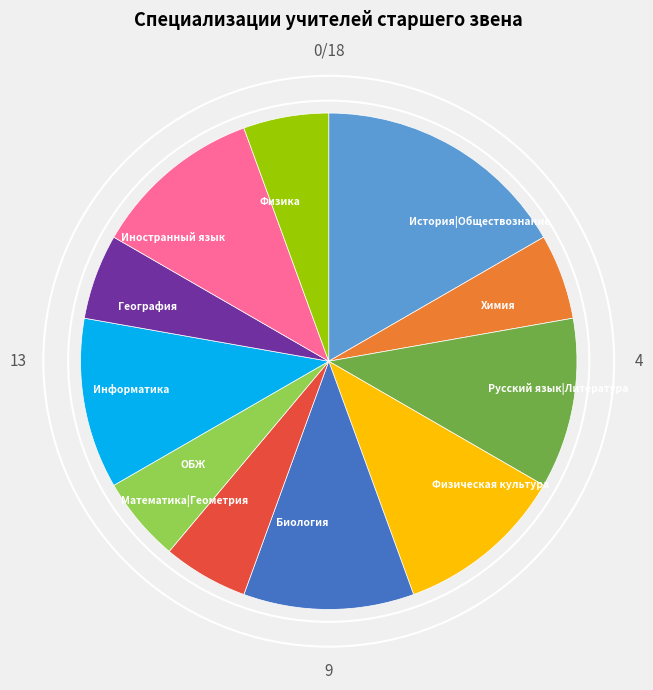

How many slices are in this pie chart?

11